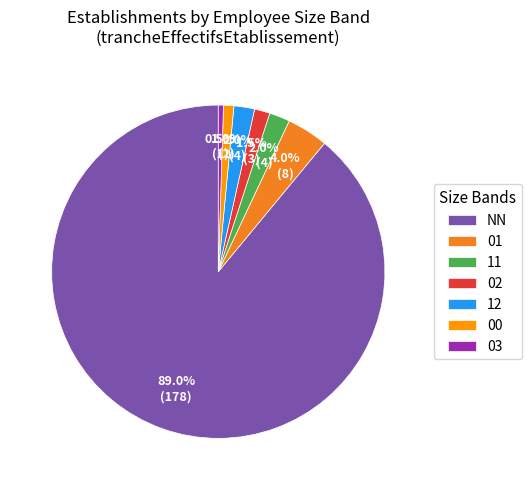

Which slice is the largest?

NN